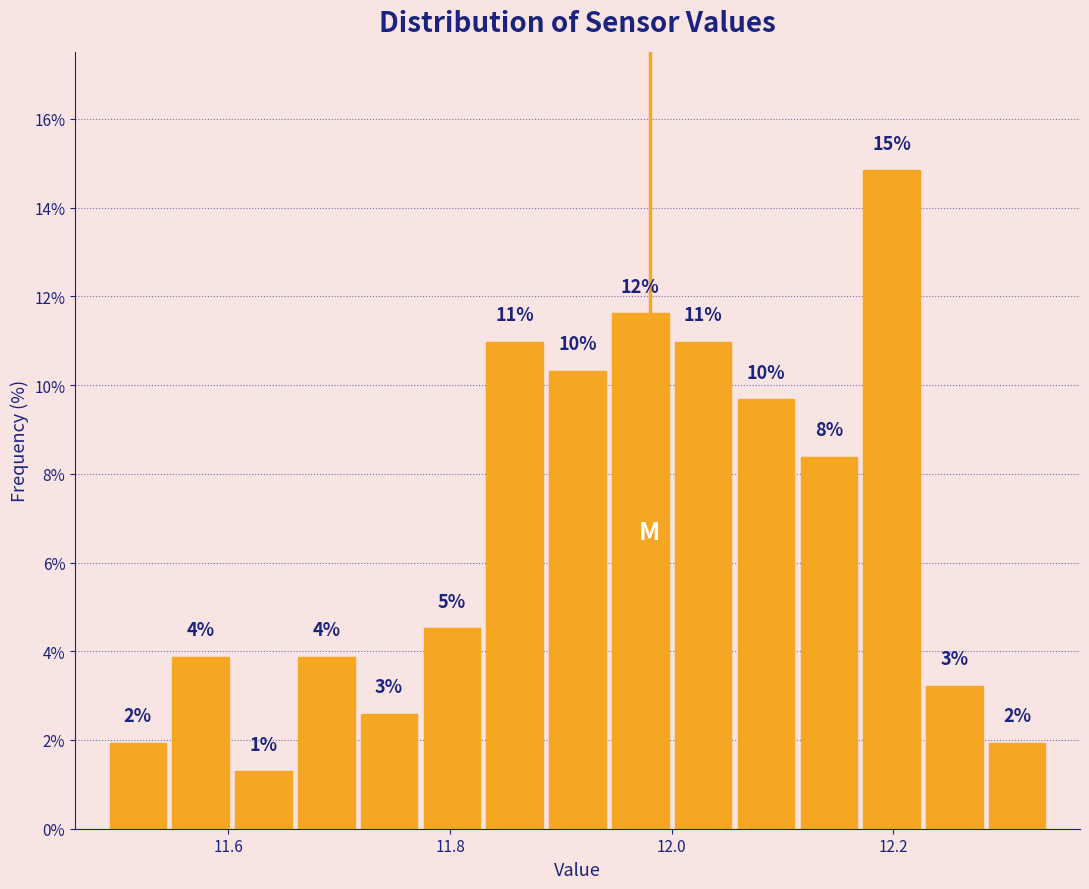

Around what value on the x-axis is the tallest bar? Give the approximate position of its centre, as read against the axis.

12.20